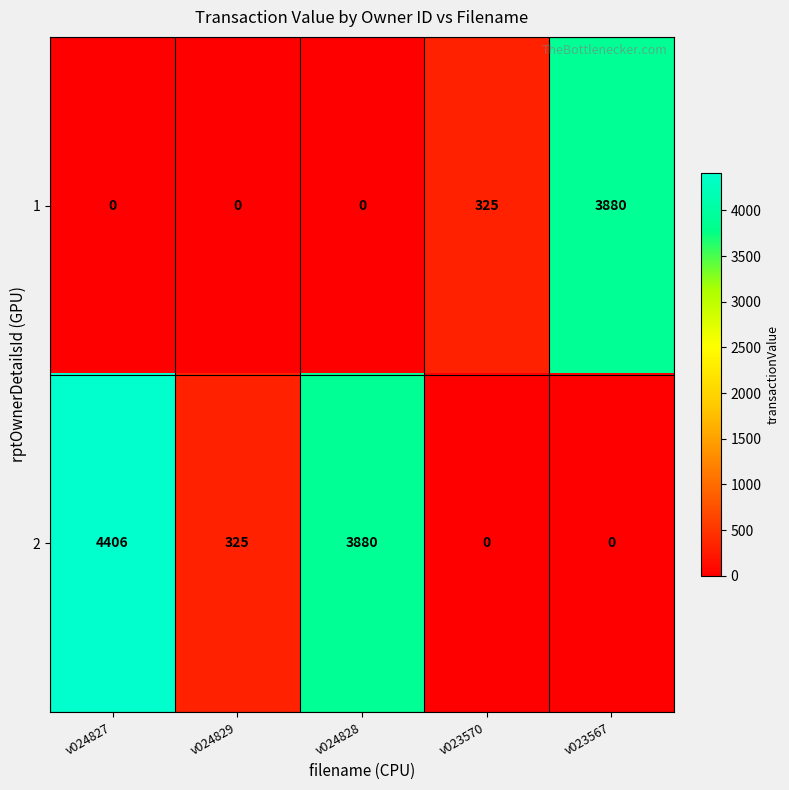

Which category has the highest value across all series?

v024827